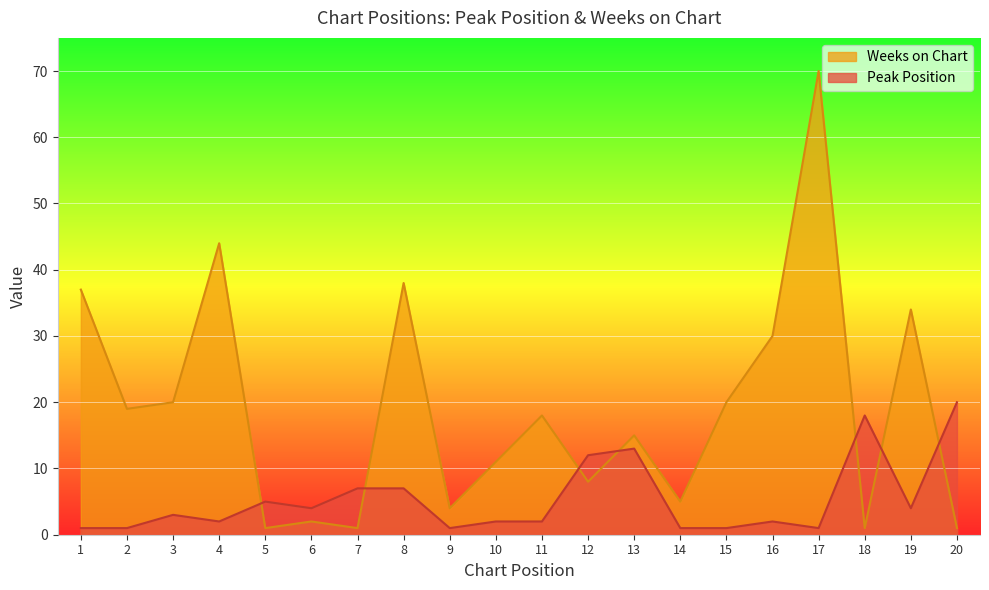

Reading left to right, extract all data points from this chart.

Peak Position: 1=1	2=1	3=3	4=2	5=5	6=4	7=7	8=7	9=1	10=2	11=2	12=12	13=13	14=1	15=1	16=2	17=1	18=18	19=4	20=20
Weeks on Chart: 1=37	2=19	3=20	4=44	5=1	6=2	7=1	8=38	9=4	10=11	11=18	12=8	13=15	14=5	15=20	16=30	17=70	18=1	19=34	20=1